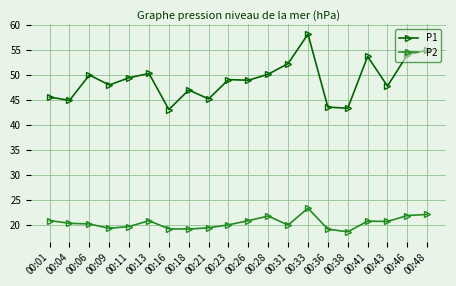

Between 00:18 and 00:28, which series saw the biggest shift?

P1